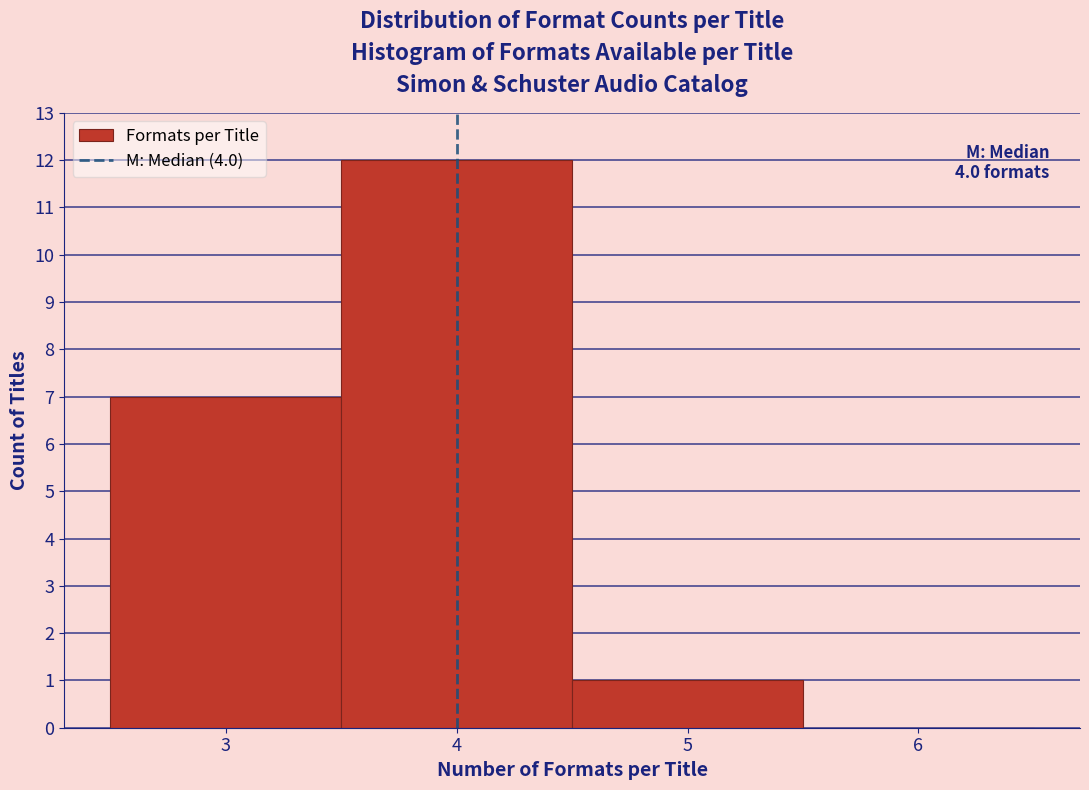

Which range on the x-axis has the tallest bar?

3.5 to 4.5